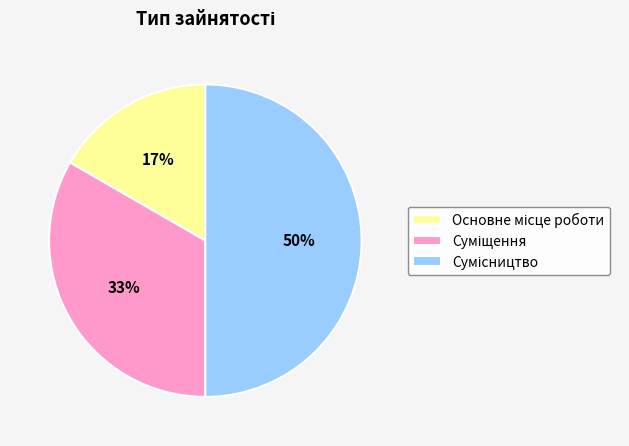

To the nearest percent, what is the average slice percentage?

33%